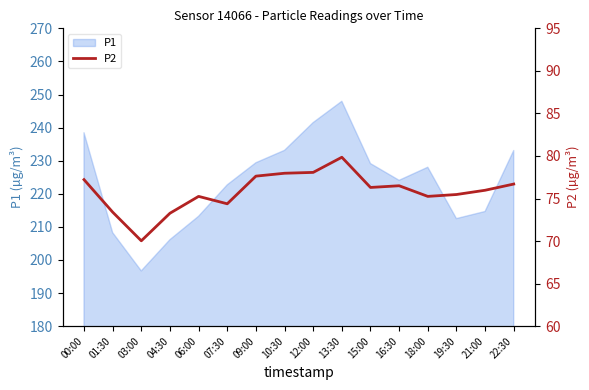

Is it true that P1 equals 127.7 at 07:30?

False